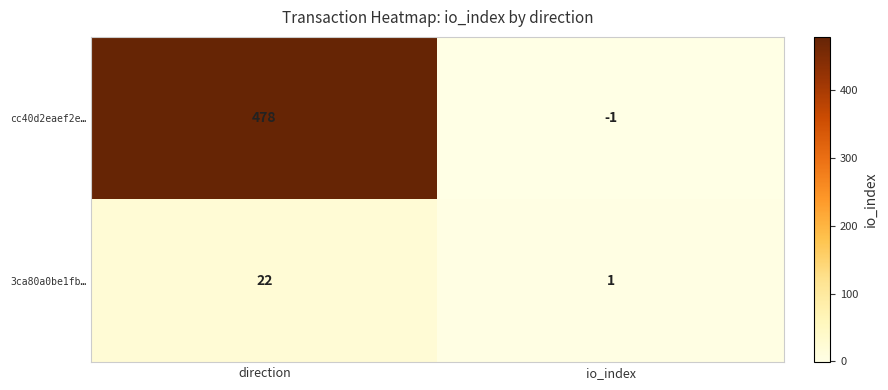

Reading right to left, what are all the values shown in this chart?

cc40d2eaef2e…: io_index=-1	direction=478
3ca80a0be1fb…: io_index=1	direction=22